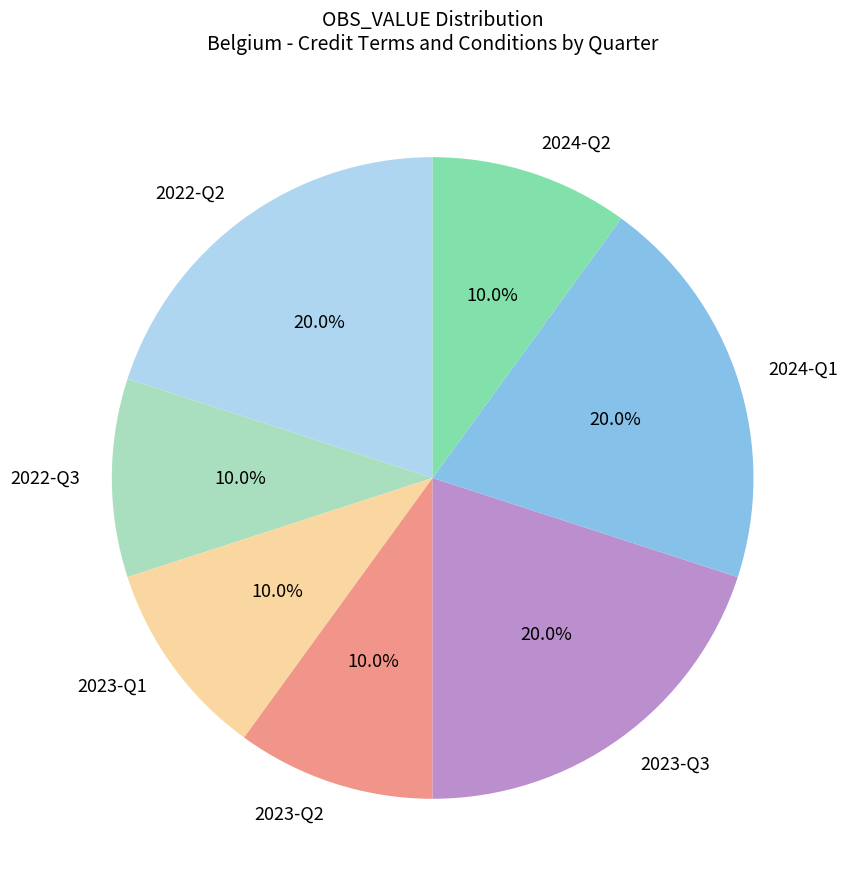

Between 2024-Q2 and 2023-Q3, which is larger?

2023-Q3